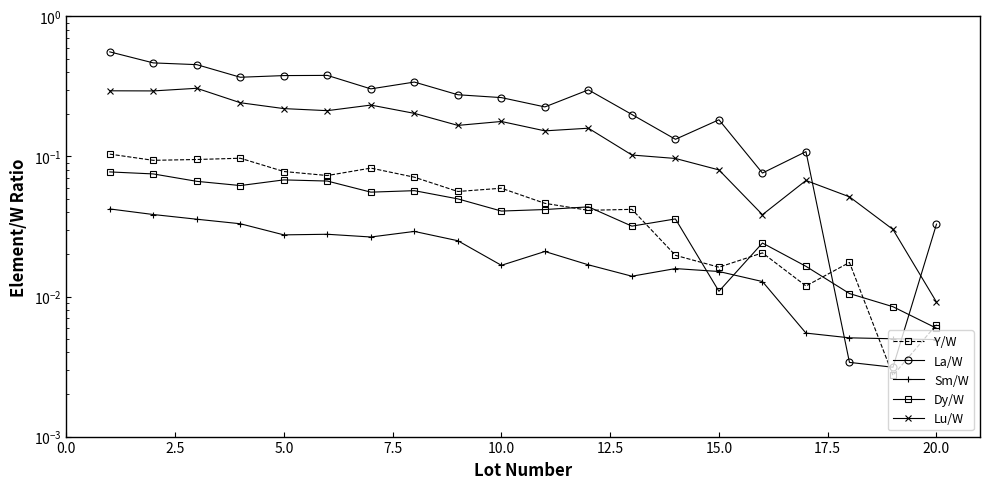

At 20.0, list the series in order from smallest to largest.

Sm/W, Dy/W, Y/W, Lu/W, La/W